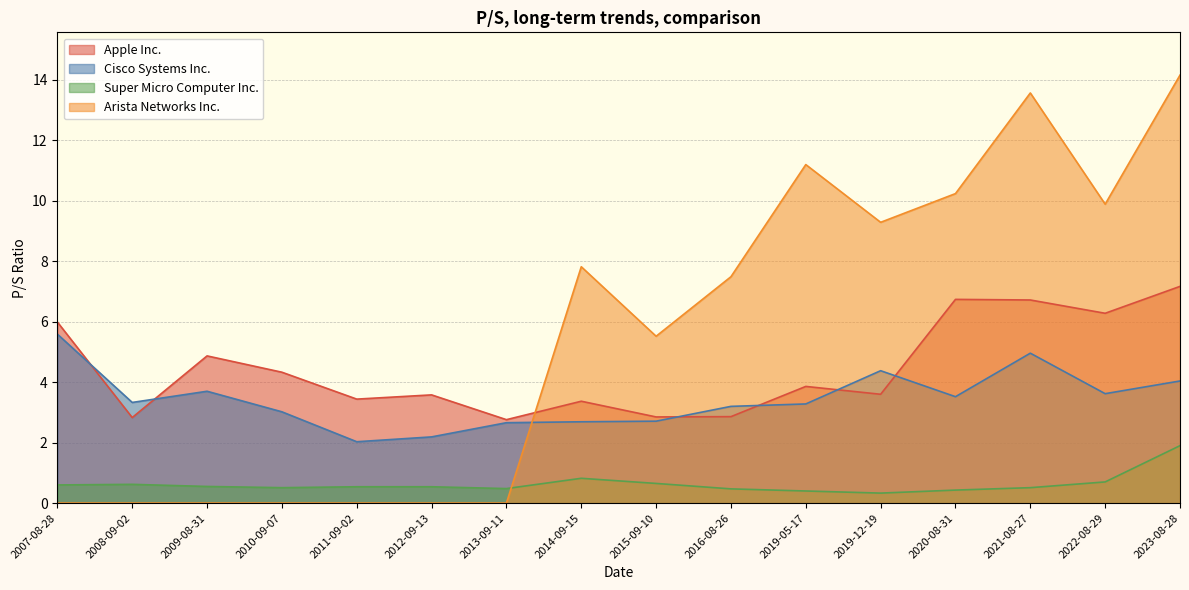

Between 2015-09-10 and 2010-09-07, which is larger?

2010-09-07